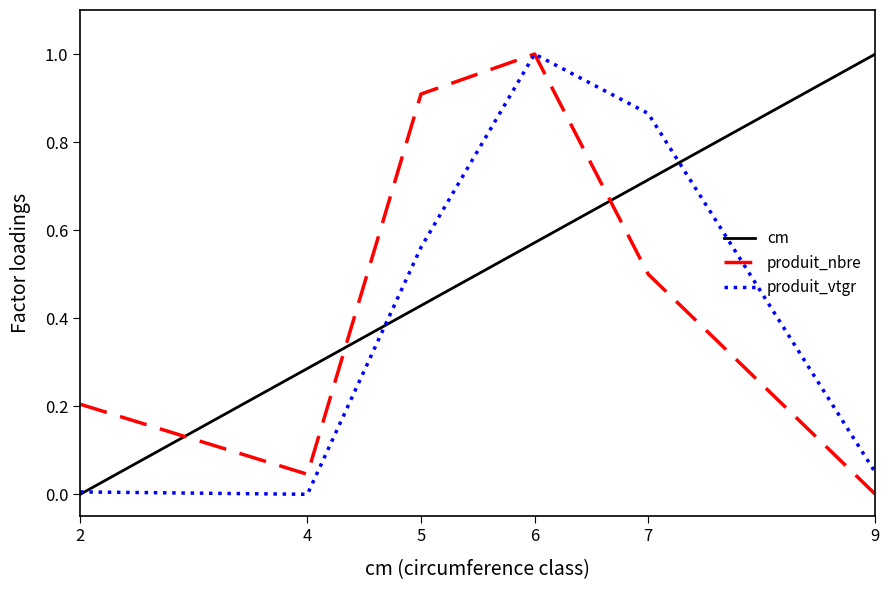

How many times do produit_nbre and cm cross each other?

3